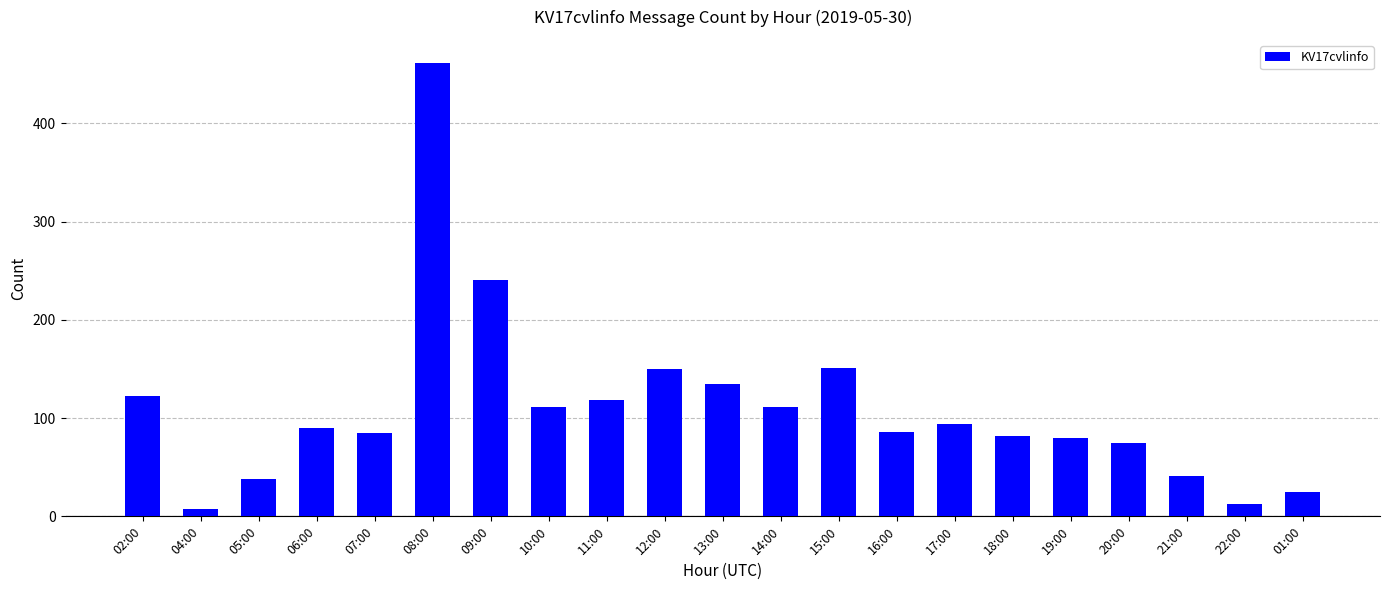

What is the ratio of the value at 14:00 to the value at 13:00?

0.8